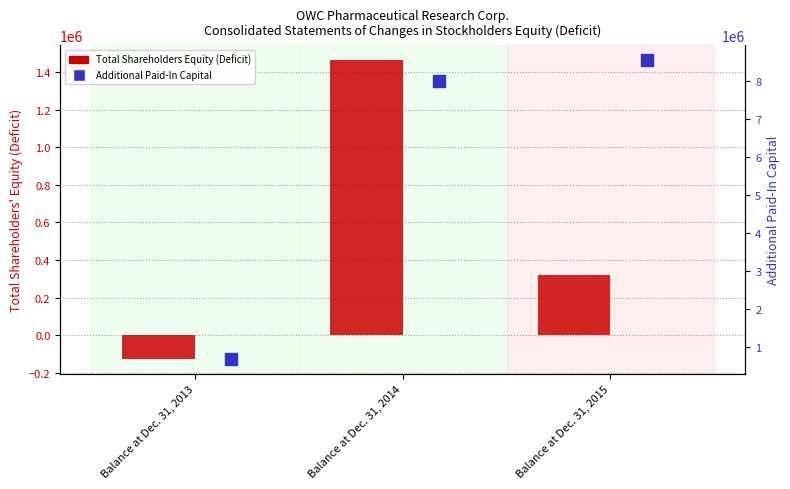

Which series has the largest total across all categories?

Additional Paid-In Capital